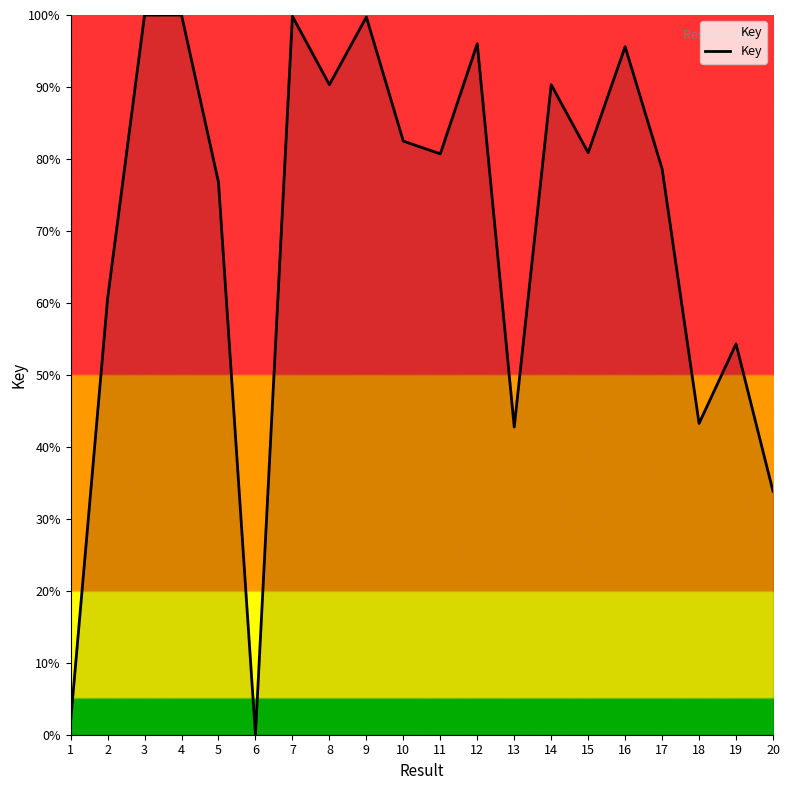

What is the difference between the values at 8 and 17?

11.7